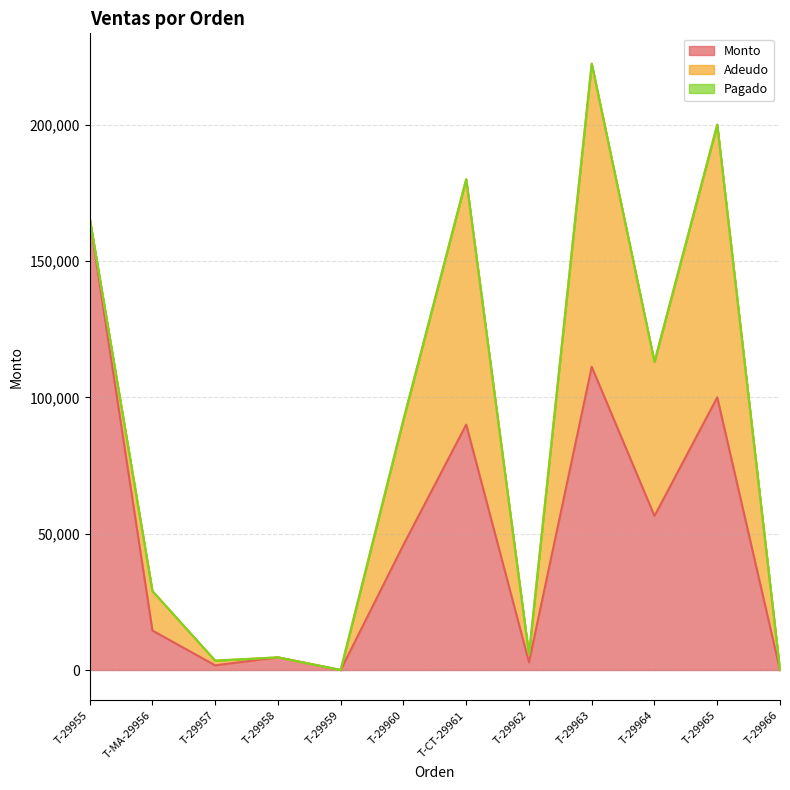

What is the label of the 5th point from the left?

T-29959